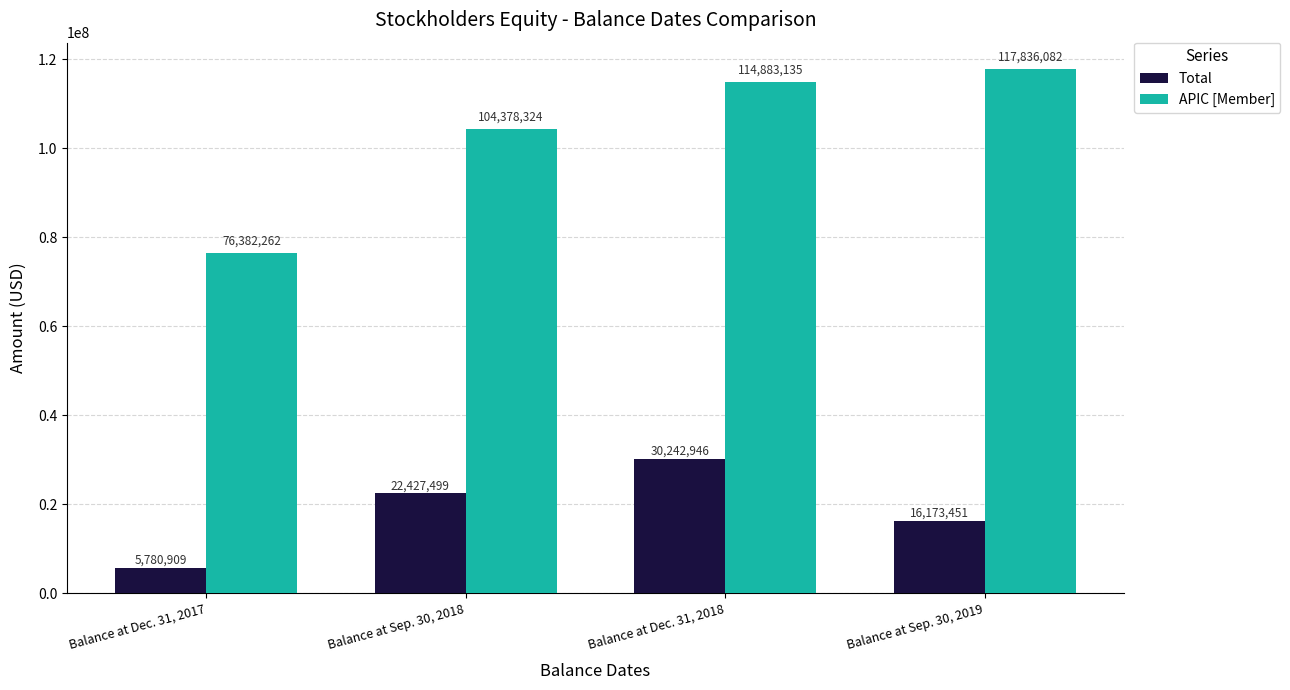

Is it true that Total equals 16173451 at Balance at Sep. 30, 2019?

True